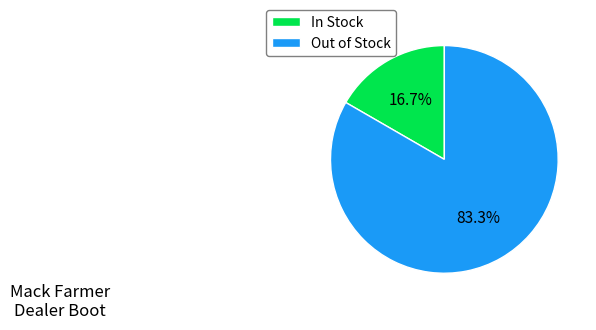

What is the largest slice in the pie chart?

Out of Stock